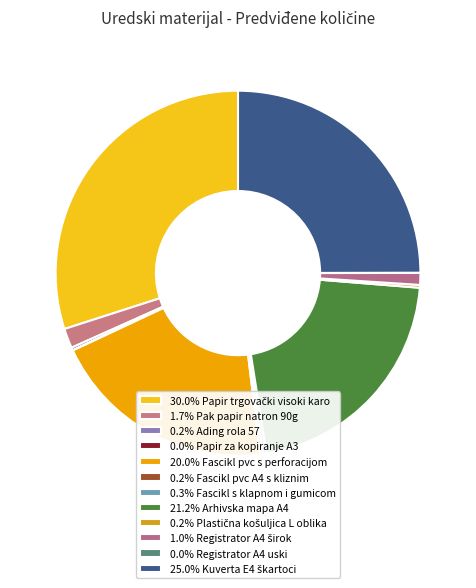

What is the largest slice in the pie chart?

Papir trgovački visoki karo